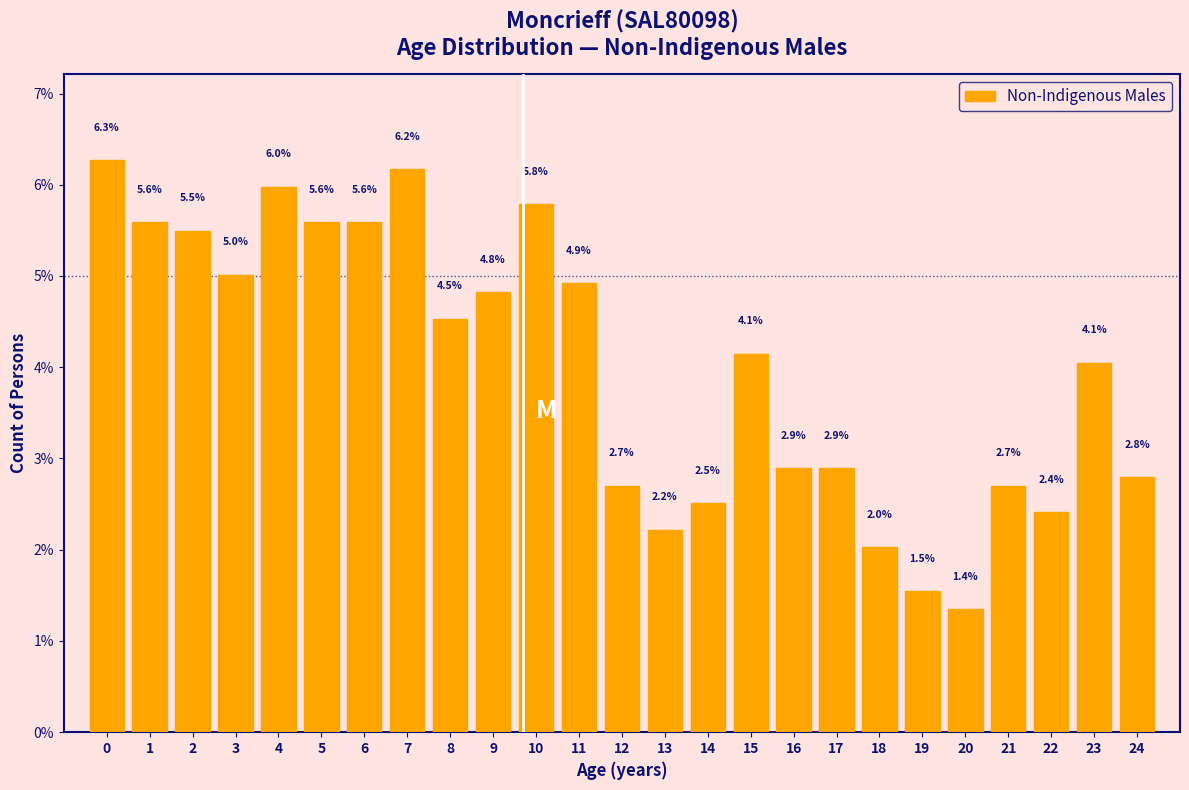

Reading left to right, list all the values displayed in this chart.

6.3	5.6	5.5	5.0	6.0	5.6	5.6	6.2	4.5	4.8	5.8	4.9	2.7	2.2	2.5	4.1	2.9	2.9	2.0	1.5	1.4	2.7	2.4	4.1	2.8